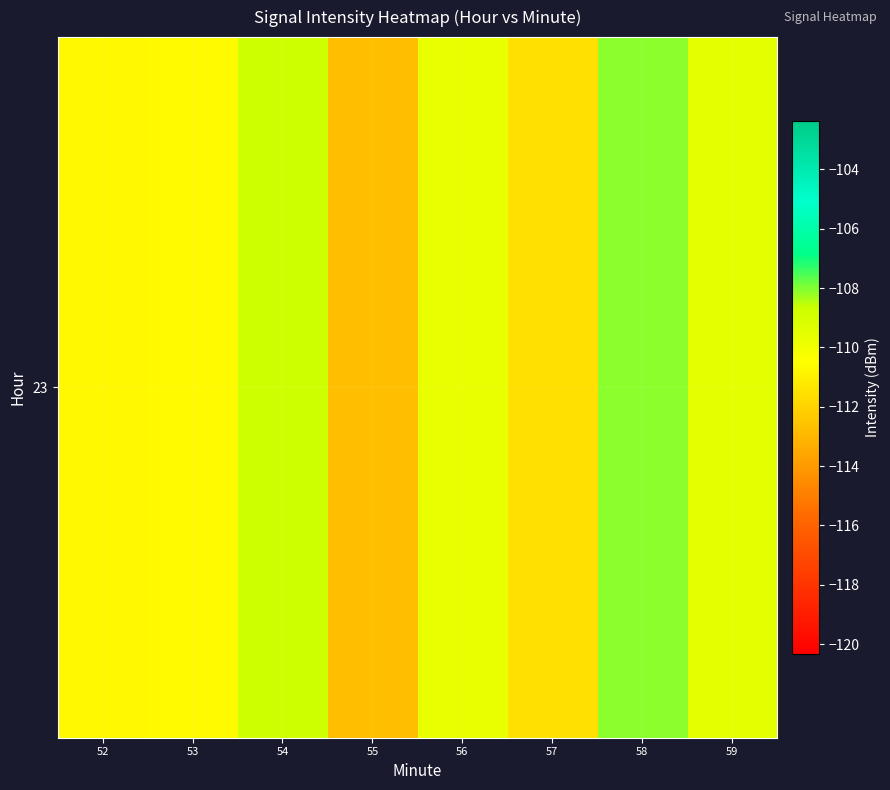

What is the maximum value shown in the chart?

-108.1